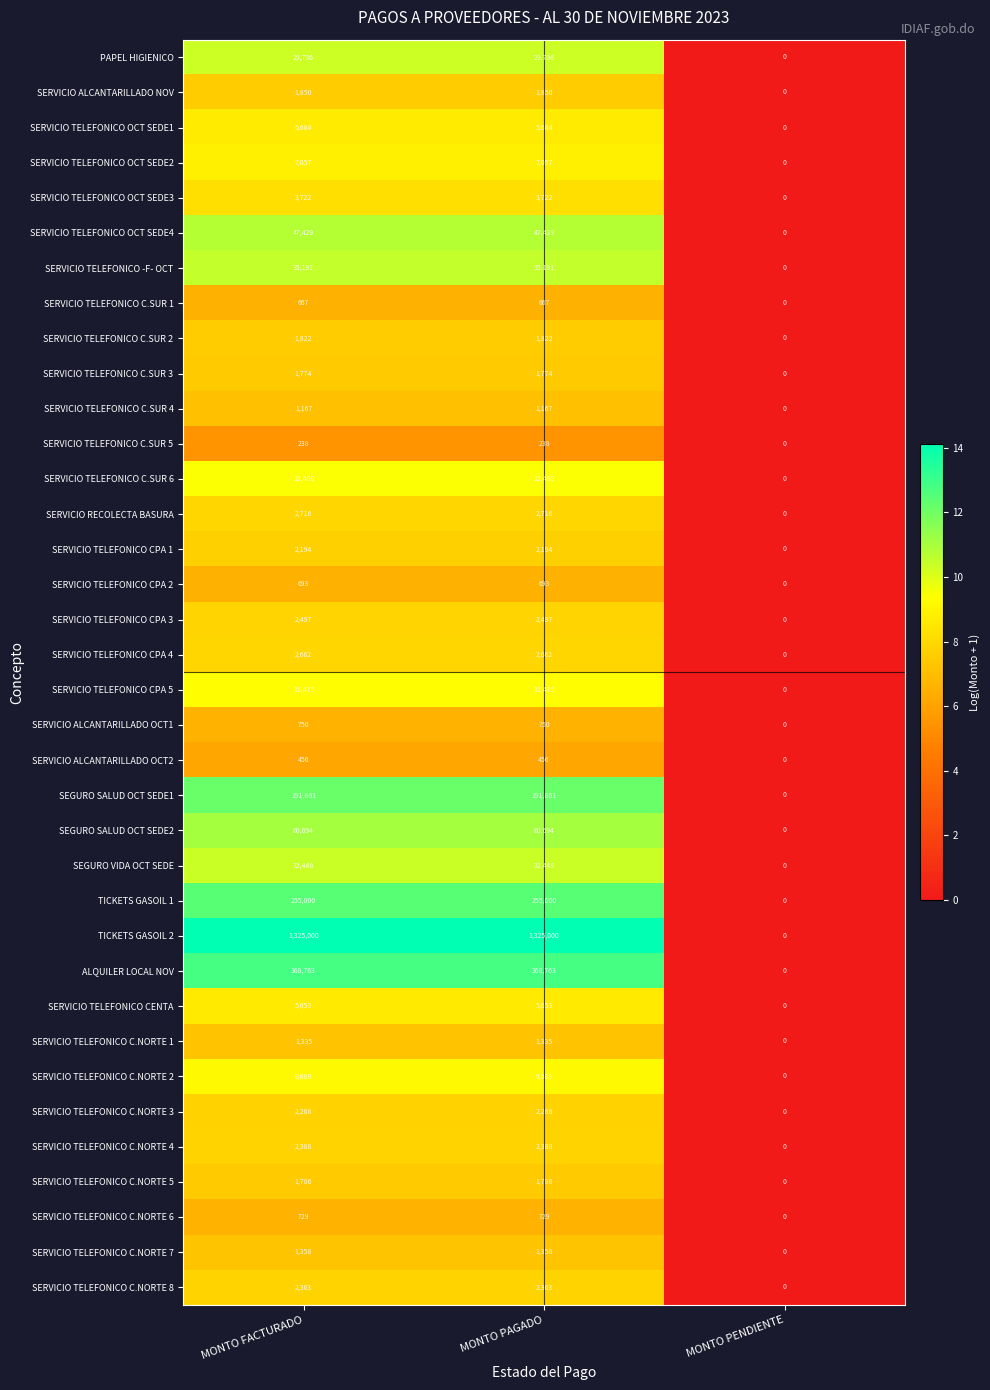

At which label is SERVICIO TELEFONICO C.SUR 4 closest to 583?

MONTO PENDIENTE